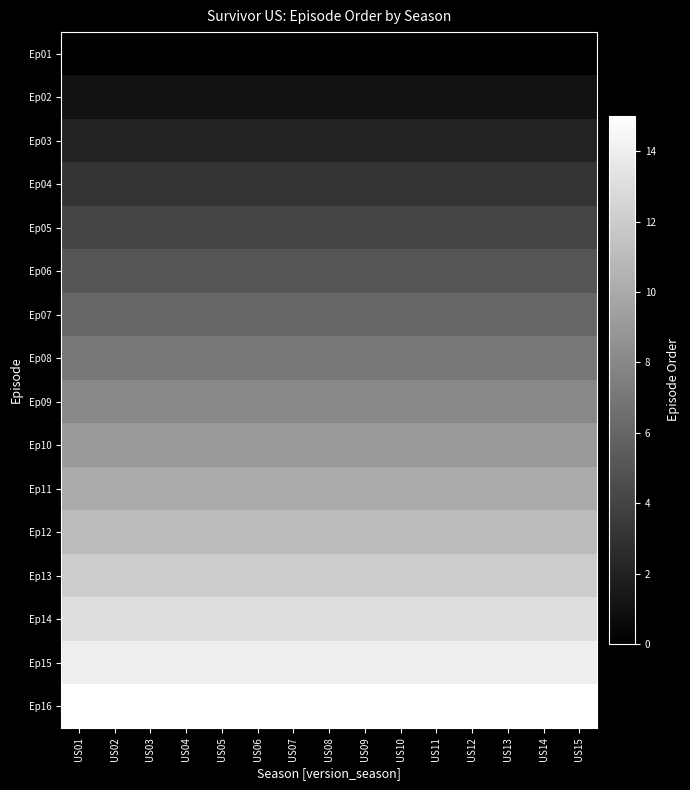

How many distinct data groups are displayed?

16